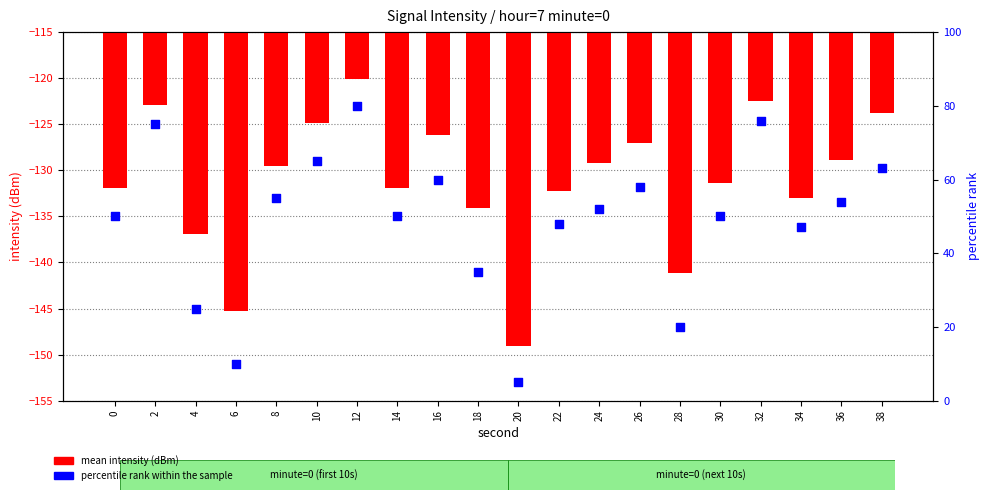

Which series reaches the minimum Y coordinate?

mean intensity (dBm)